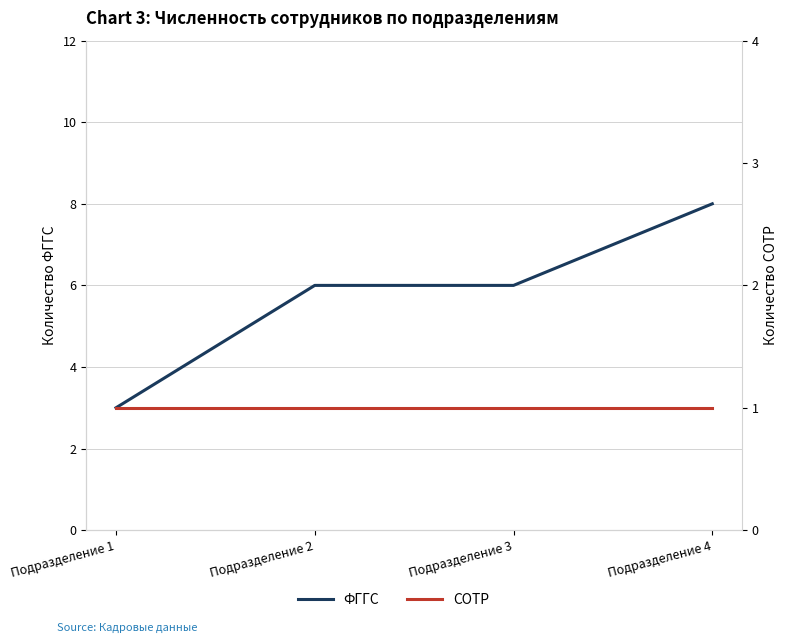

What is the maximum value for СОТР?

1